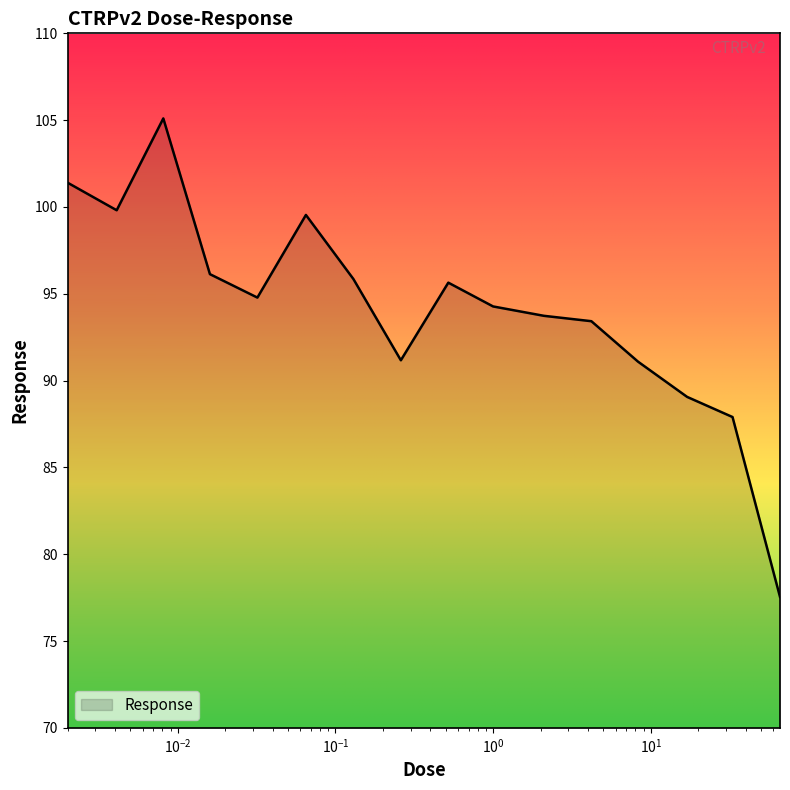

What is the difference between the maximum and minimum values?

27.6